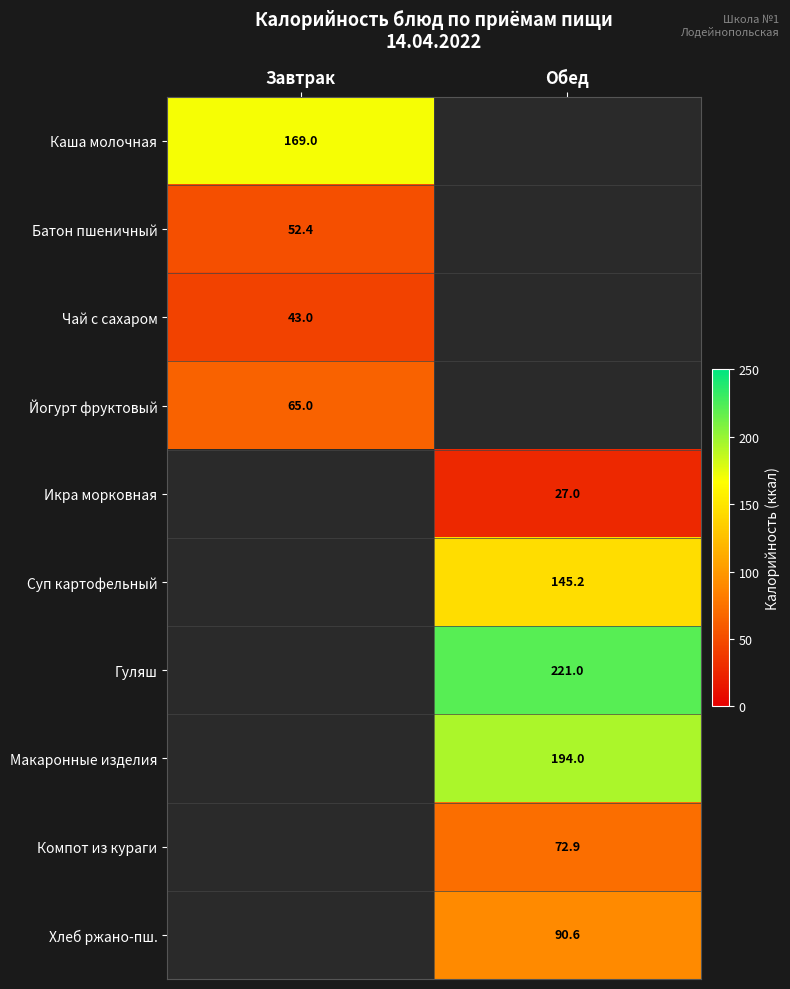

Is the value of Макаронные изделия at Обед greater than the value of Батон пшеничный at Завтрак?

Yes